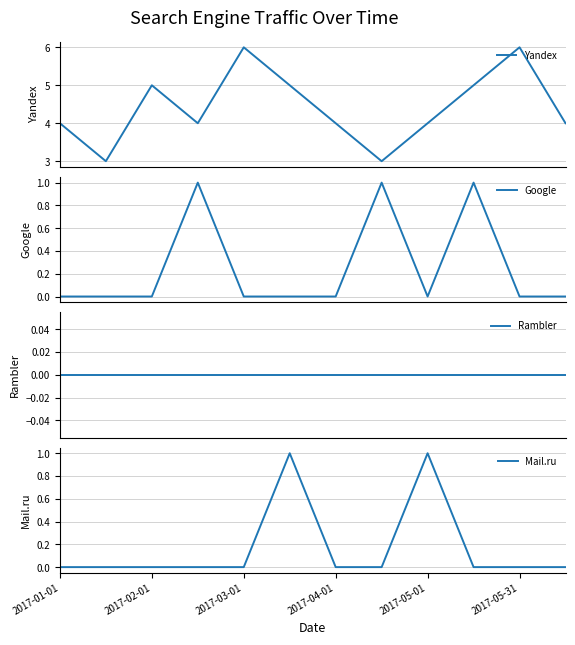

Which series has the largest range (max minus min)?

Yandex